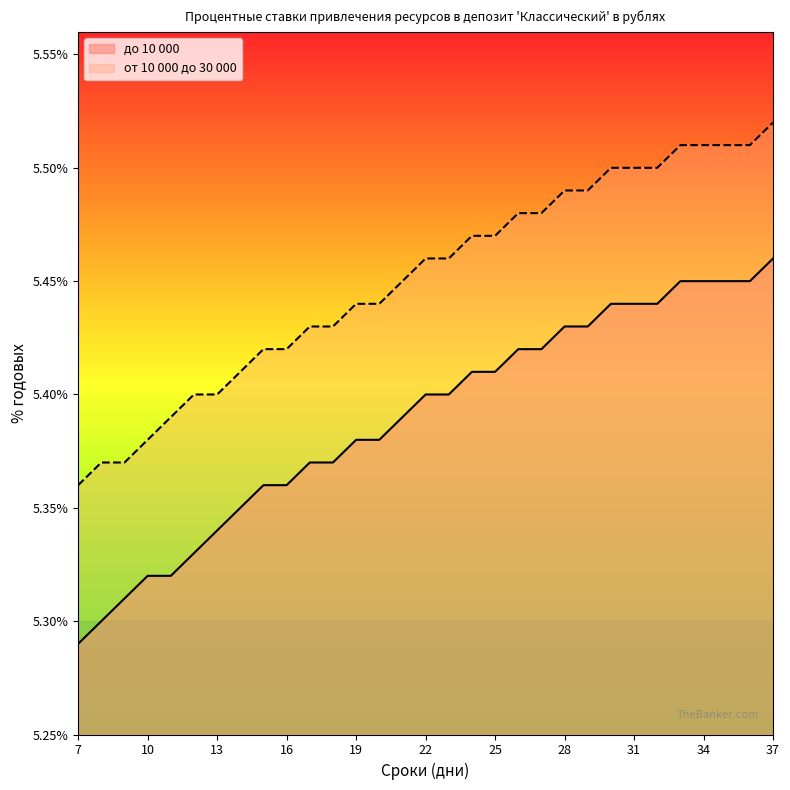

Where is до 10 000 nearest to the value 5?

7